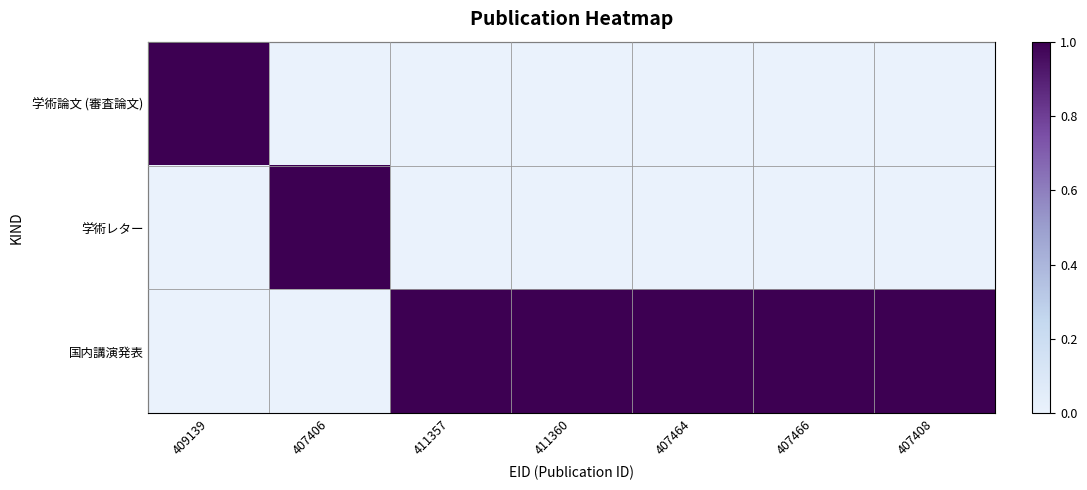

Reading left to right, extract all data points from this chart.

学術論文 (審査論文): 409139=1	407406=0	411357=0	411360=0	407464=0	407466=0	407408=0
学術レター: 409139=0	407406=1	411357=0	411360=0	407464=0	407466=0	407408=0
国内講演発表: 409139=0	407406=0	411357=1	411360=1	407464=1	407466=1	407408=1